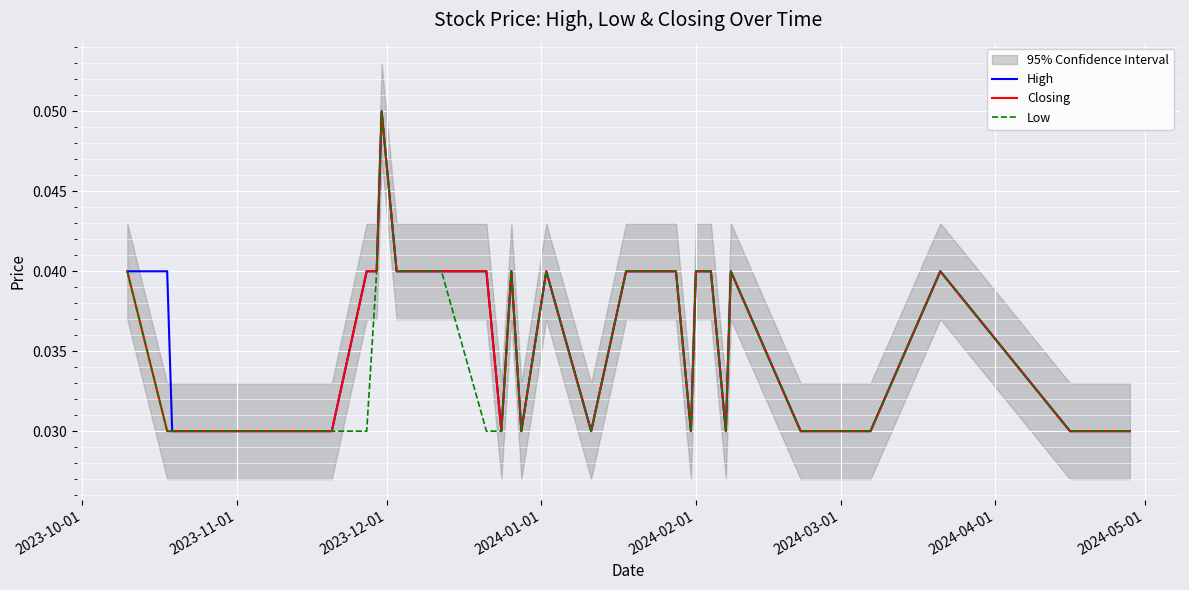

Is it true that Closing equals 0.0 at 17?

False